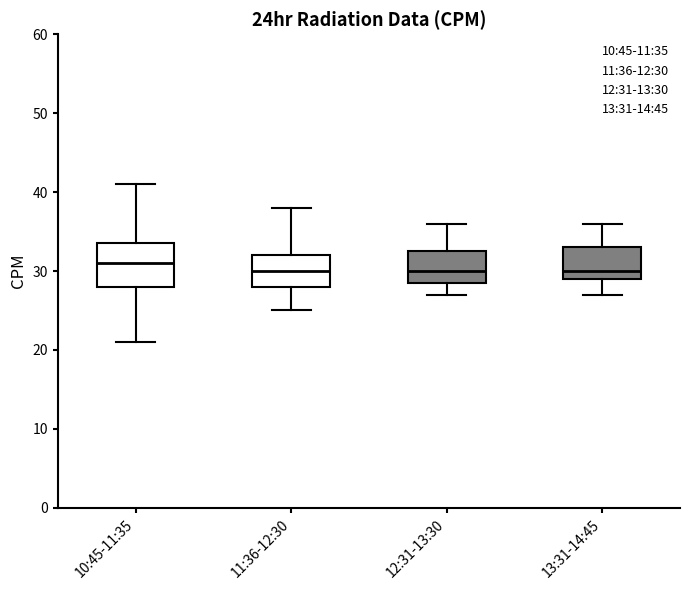

Which box has the highest median line?

10:45-11:35